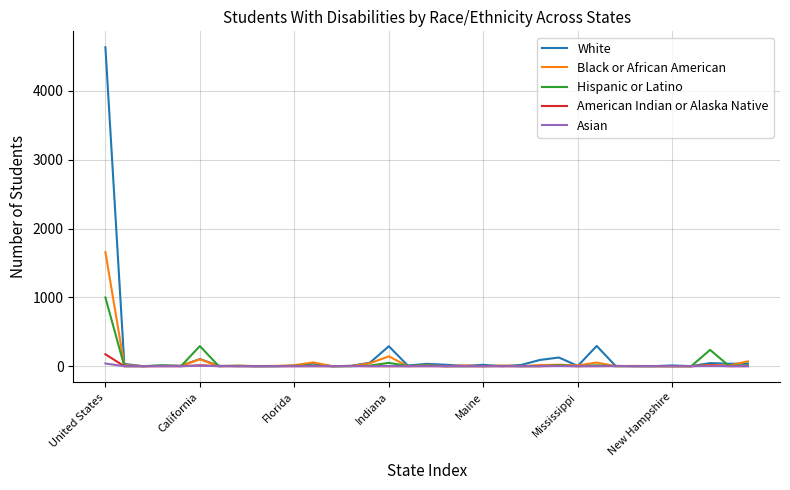

What is the maximum value shown in the chart?

4634